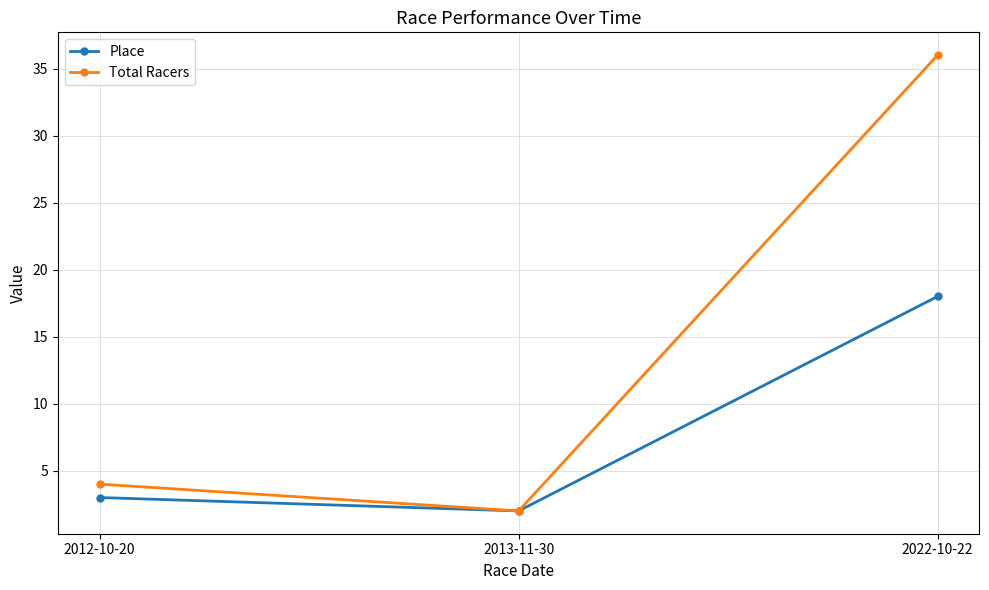

Which series has the largest total across all categories?

Total Racers